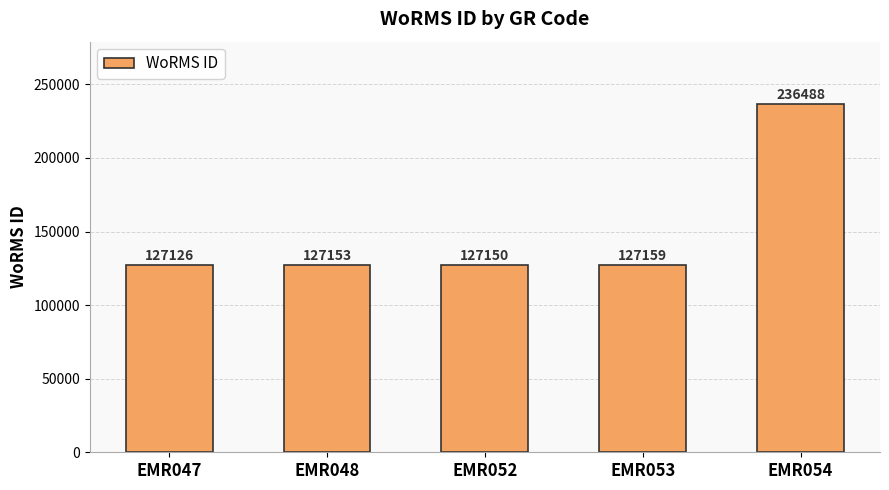

List the labels in order of value, largest first.

EMR054, EMR053, EMR048, EMR052, EMR047